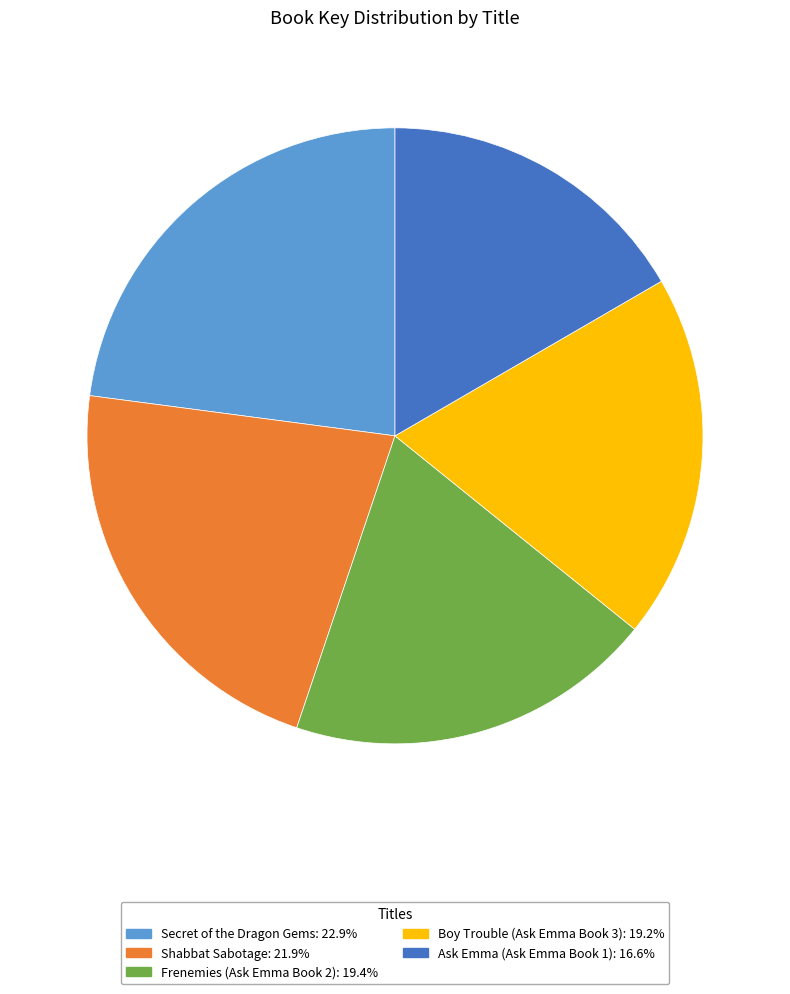

Is Frenemies (Ask Emma Book 2) the majority of the pie?

No